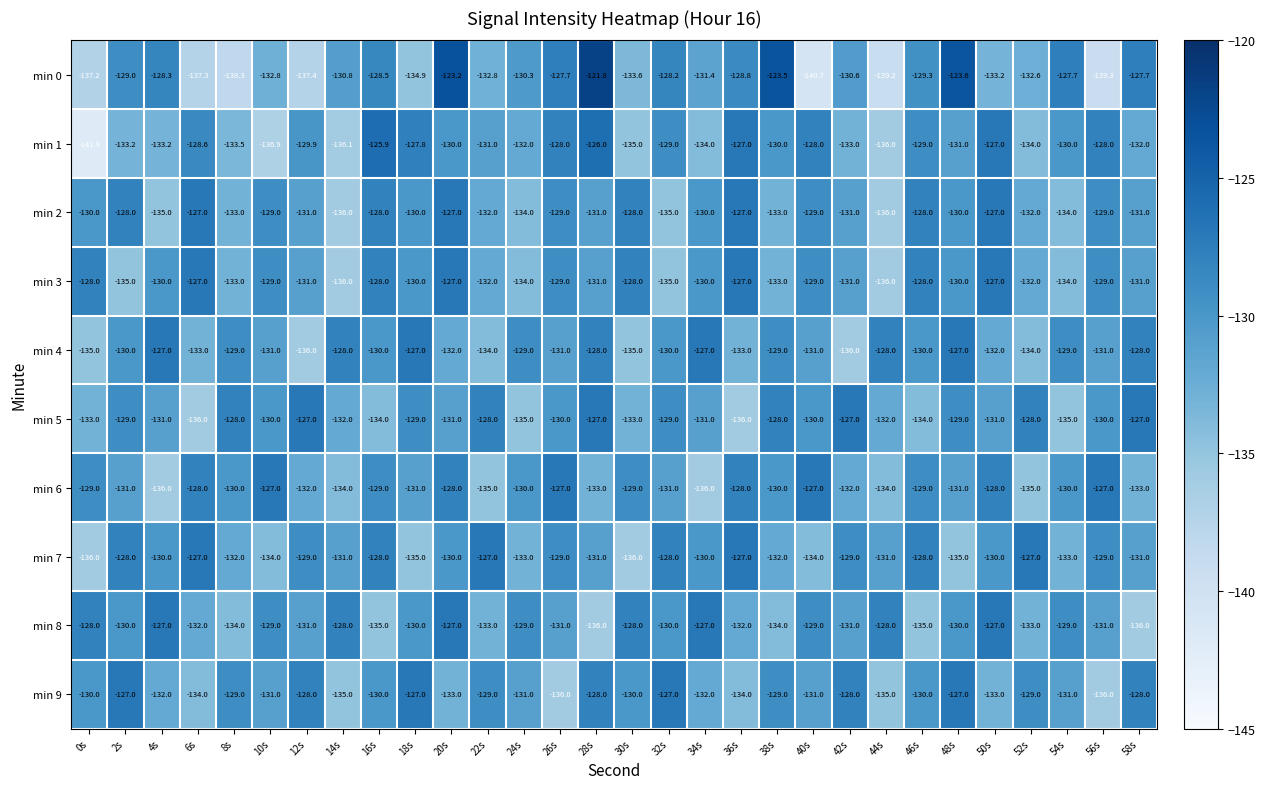

At how many categories does at least one series exceed -134?

30